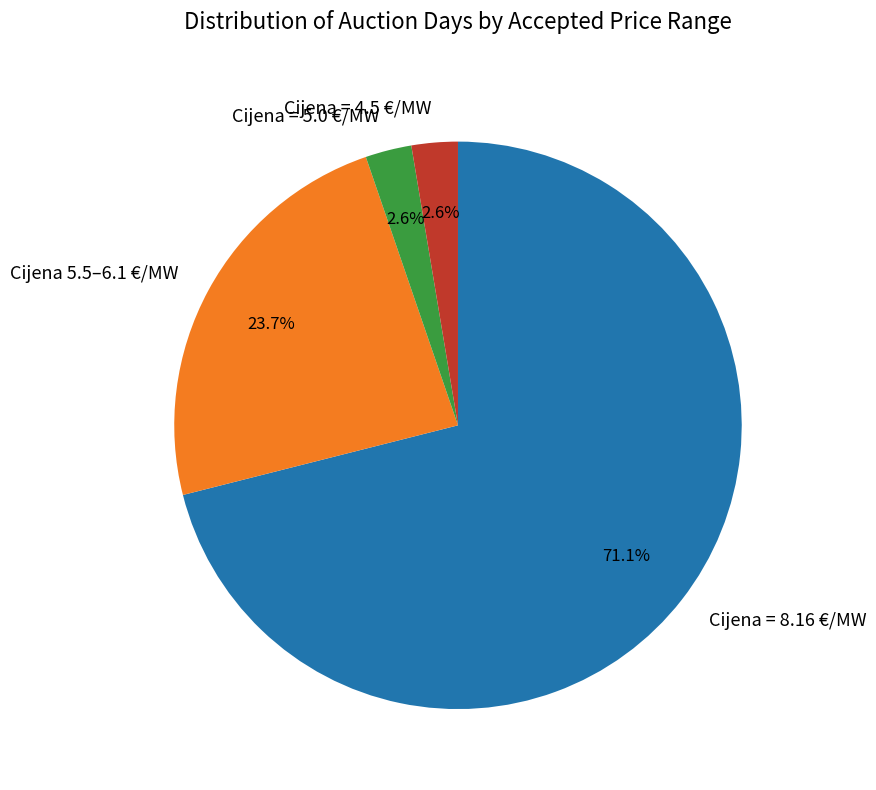

Between Cijena = 4.5 €/MW and Cijena 5.5–6.1 €/MW, which is larger?

Cijena 5.5–6.1 €/MW